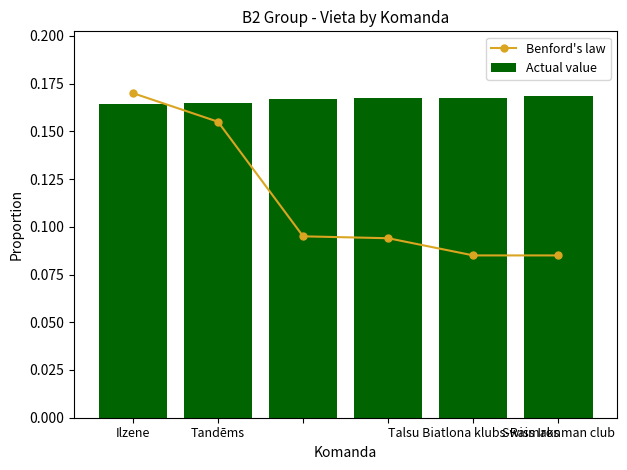

How many series are shown in this chart?

2